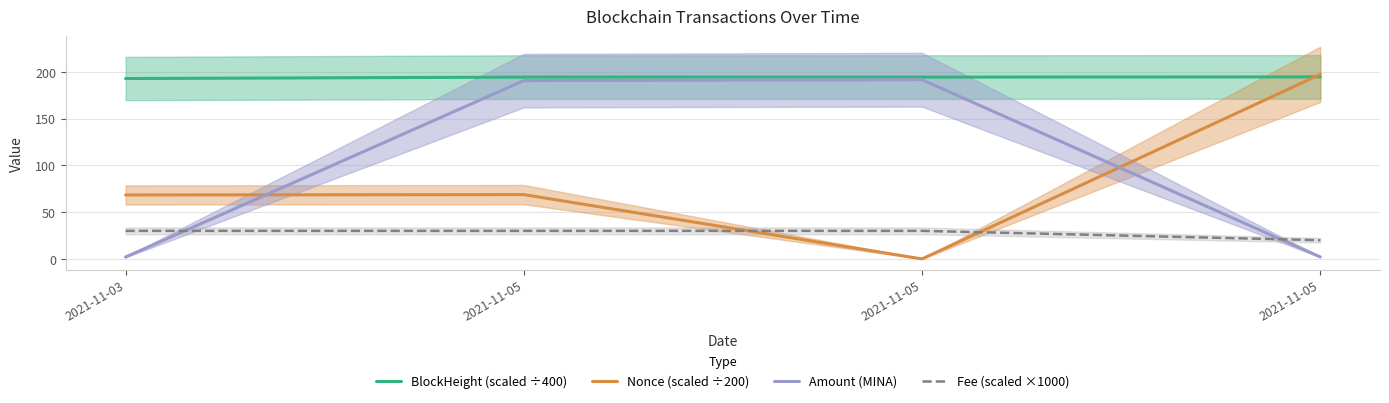

How many data points does each series have?

4